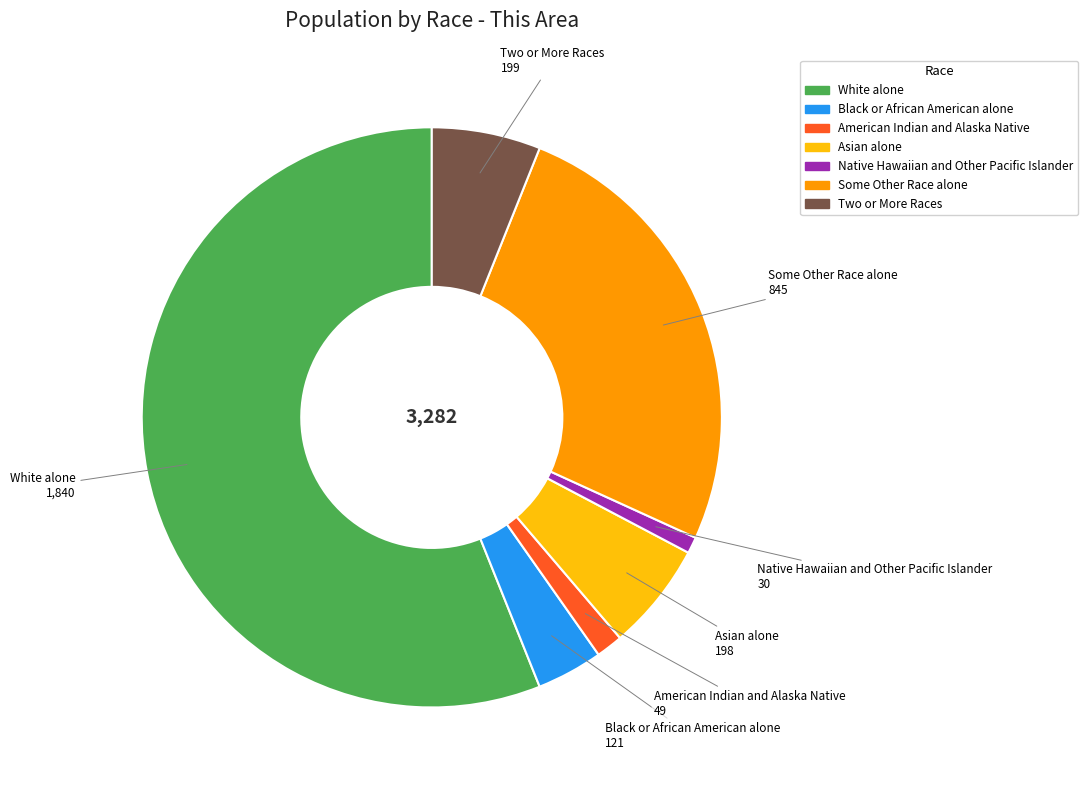

What is the smallest slice in the pie chart?

Native Hawaiian and Other Pacific Islander